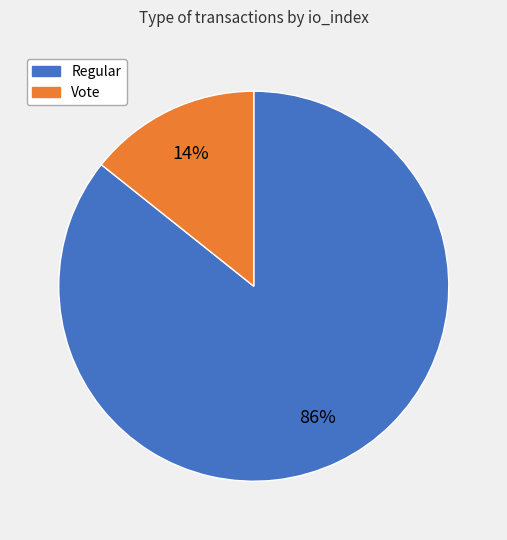

Between Vote and Regular, which is larger?

Regular